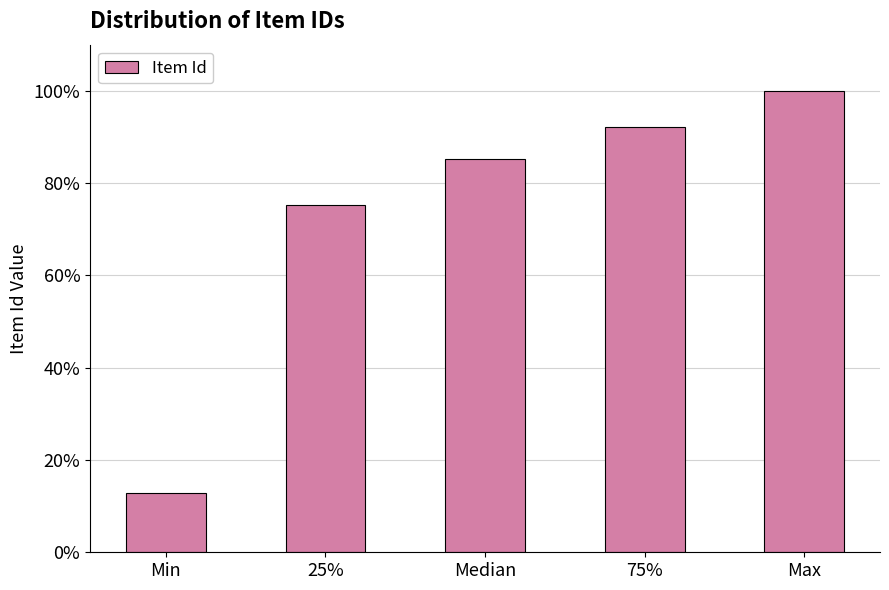

Reading left to right, transcribe all the data shown in this chart.

12.9	75.3	85.3	92.2	100.0